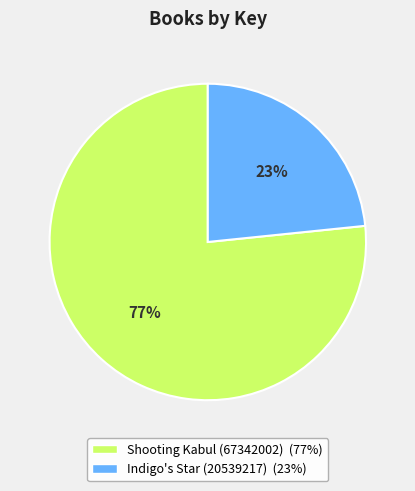

Do Shooting Kabul (67342002) and Indigo's Star (20539217) together represent more than half of the pie?

Yes